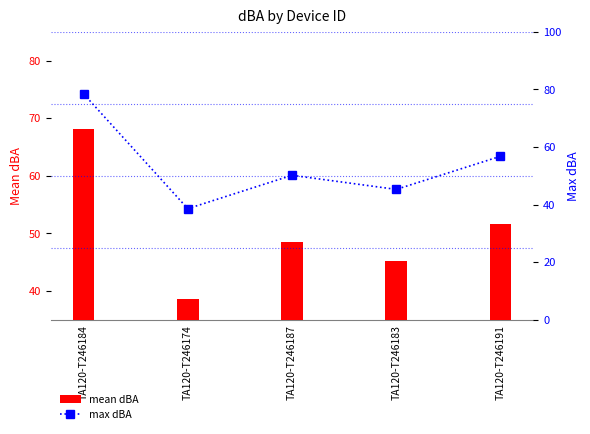

Count the number of data series in this chart.

2